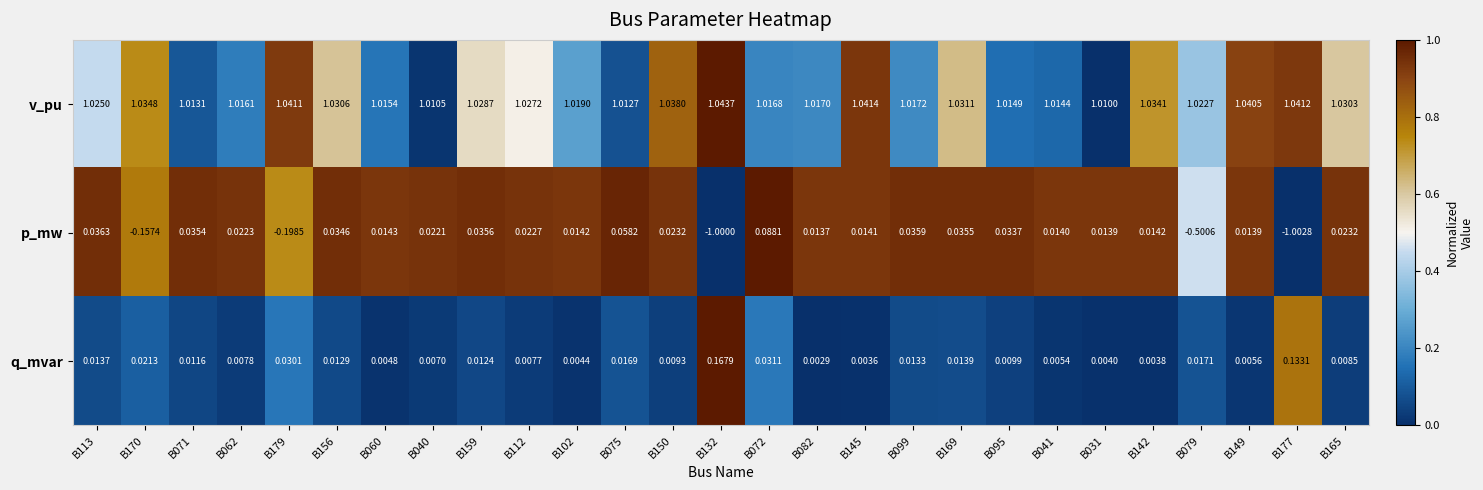

Rank the series at B060 from lowest to highest value.

q_mvar, p_mw, v_pu